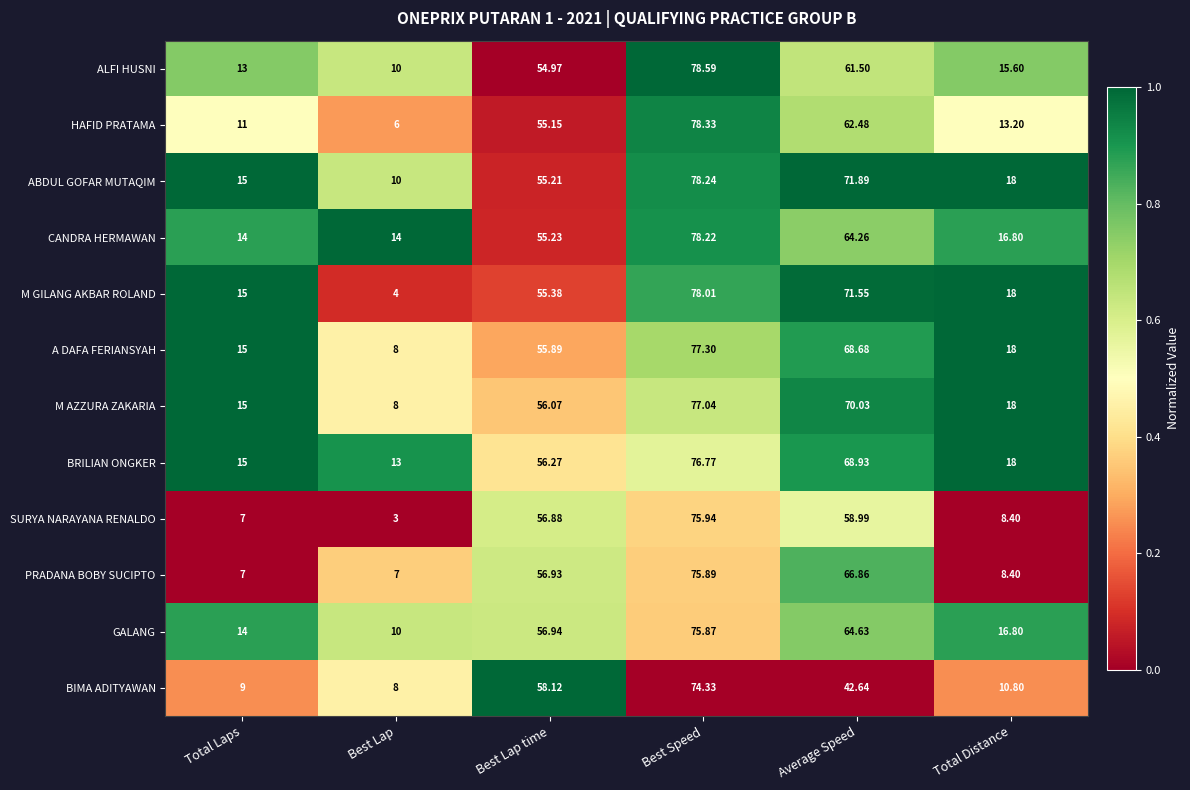

Where does the M AZZURA ZAKARIA series first go above 56?

Best Lap time